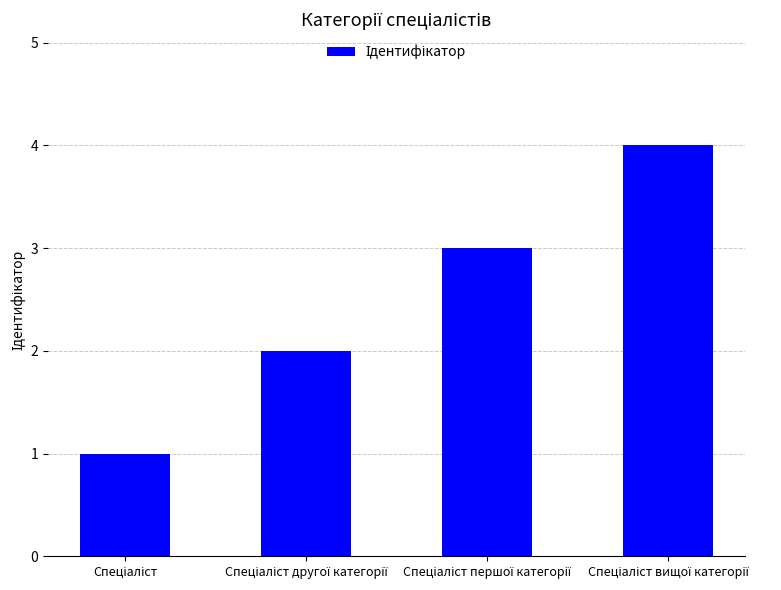

What is the sum of all values?

10